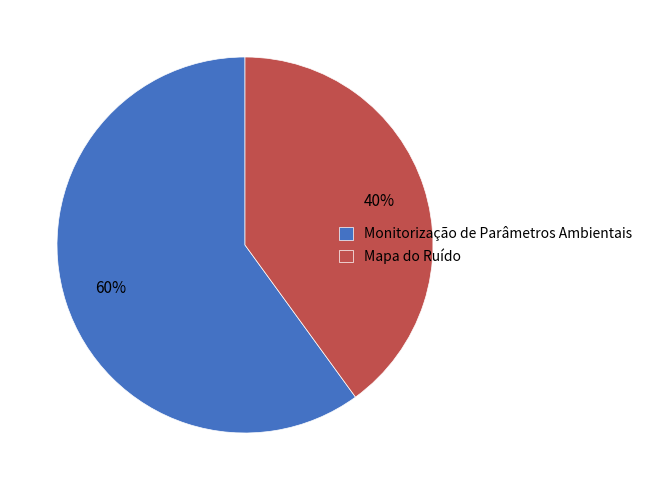

To the nearest percent, what portion does Mapa do Ruído represent?

40%